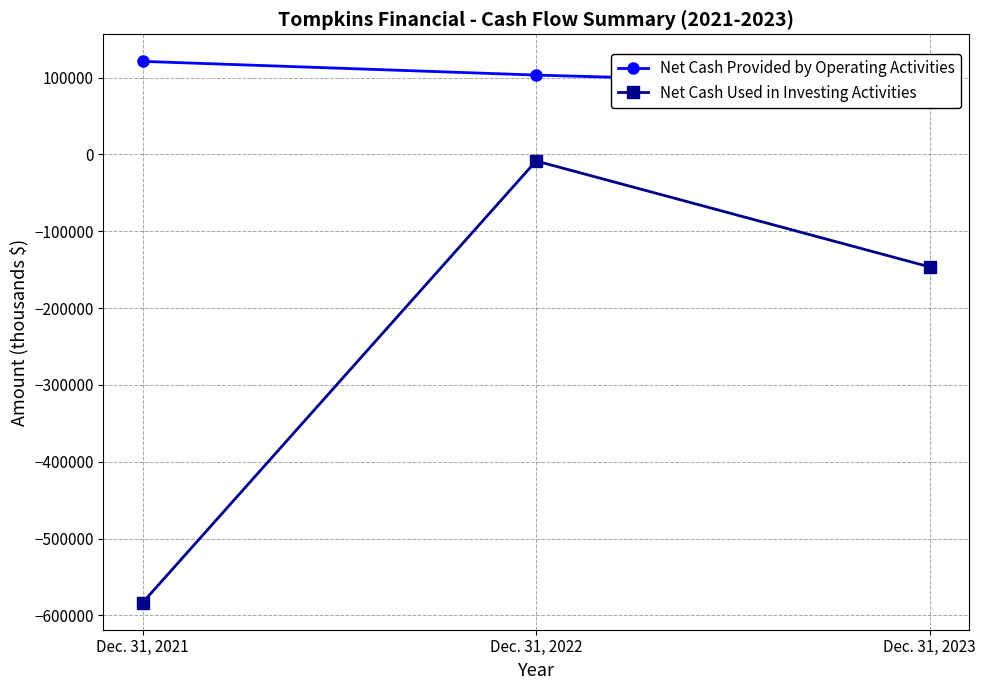

What is the total value across all series at Dec. 31, 2022?

94896